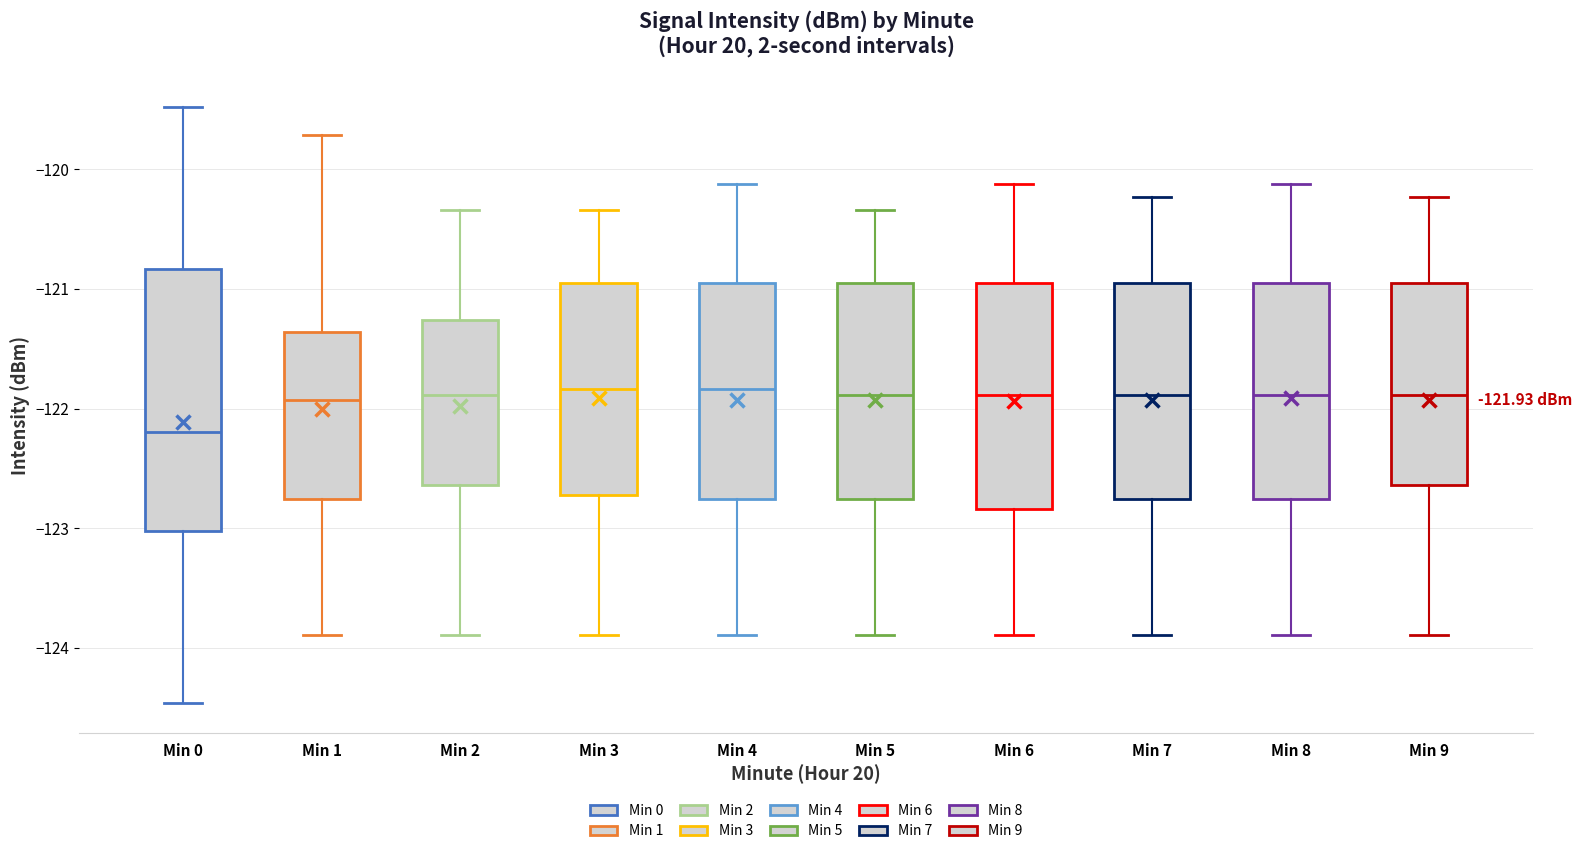

Comparing the boxes themselves (not the whiskers), which one is the tallest?

Min 0